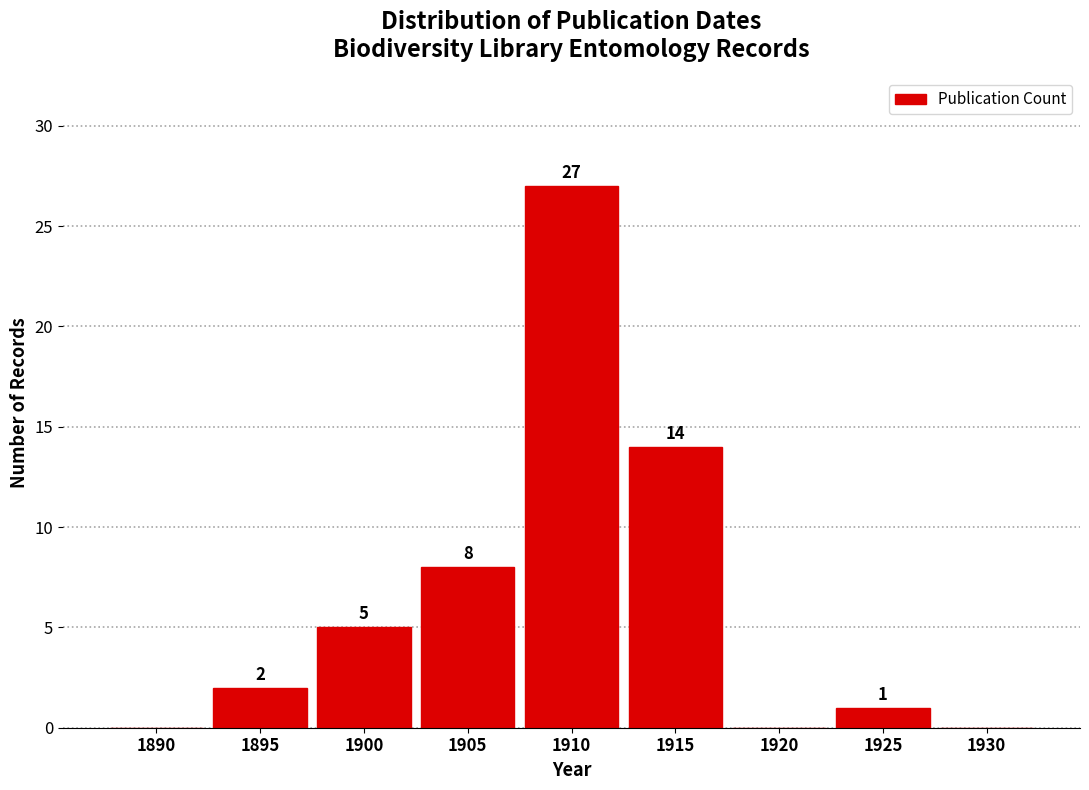

Reading left to right, list all the values displayed in this chart.

1890=0	1895=2	1900=5	1905=8	1910=27	1915=14	1920=0	1925=1	1930=0